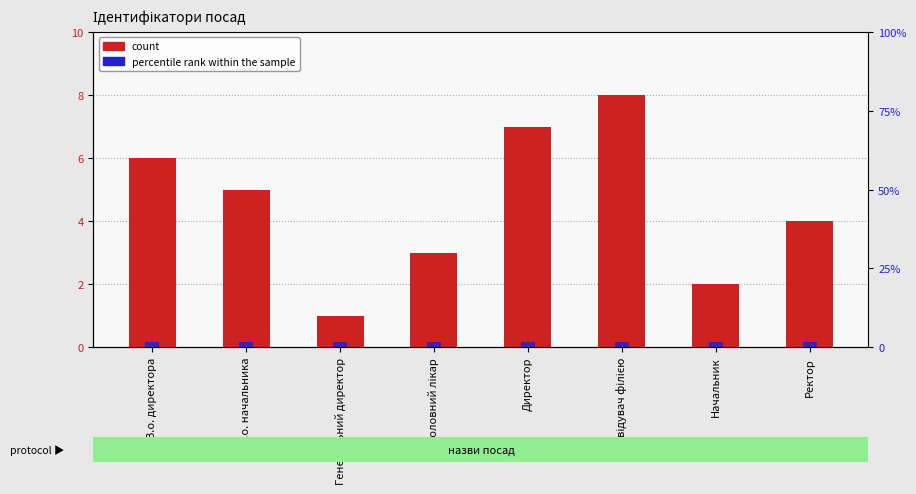

Which series changed the most between Завідувач філією and Ректор?

count